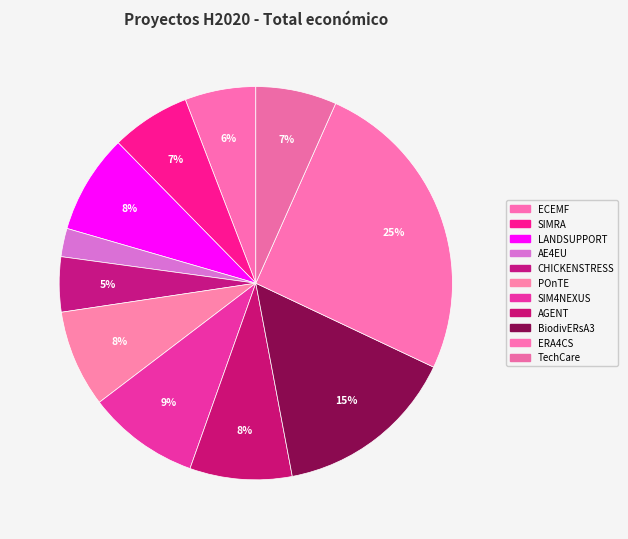

Which slice is the largest?

ERA4CS